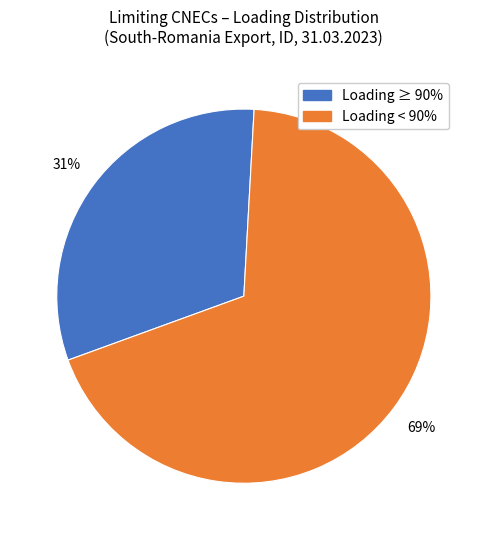

To the nearest percent, what is the average slice percentage?

50%